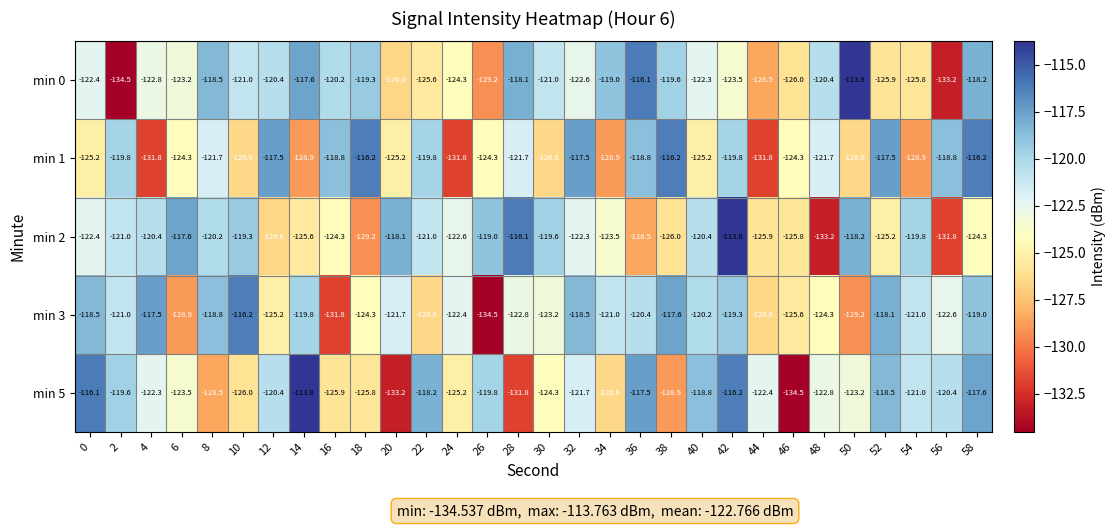

What is the difference between the maximum and minimum values in the min 2 series?

19.4